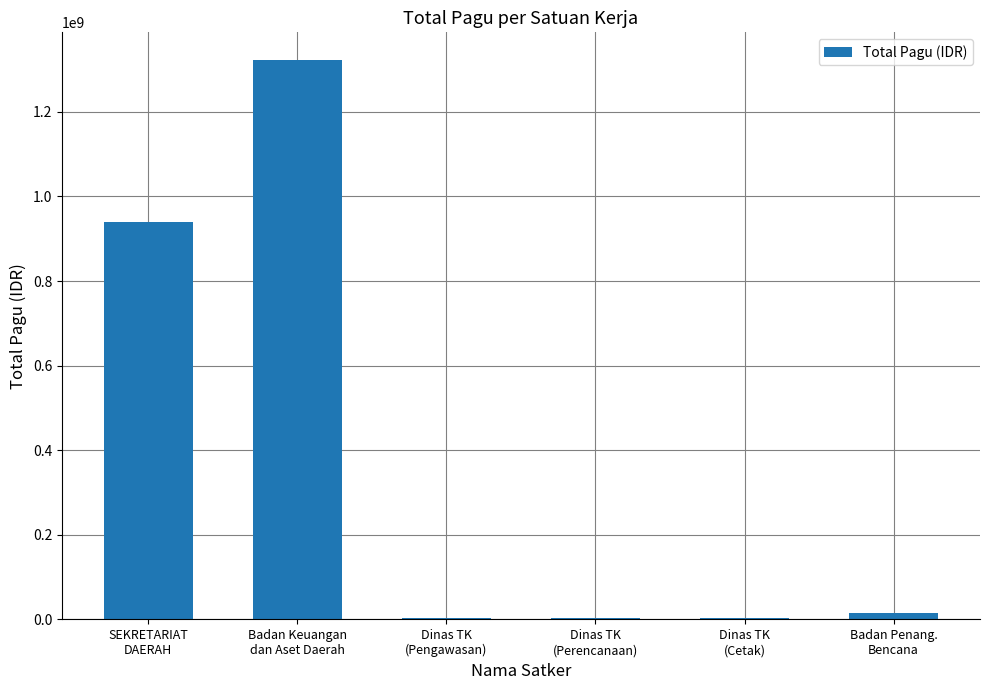

Is it true that the value at Dinas TK
(Cetak) is 2679226?

True